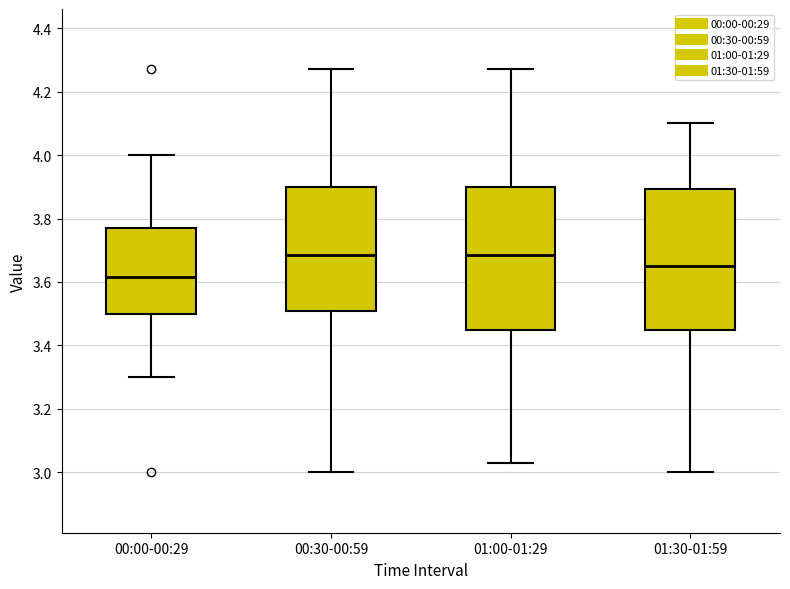

Which box has the lowest median line?

00:00-00:29